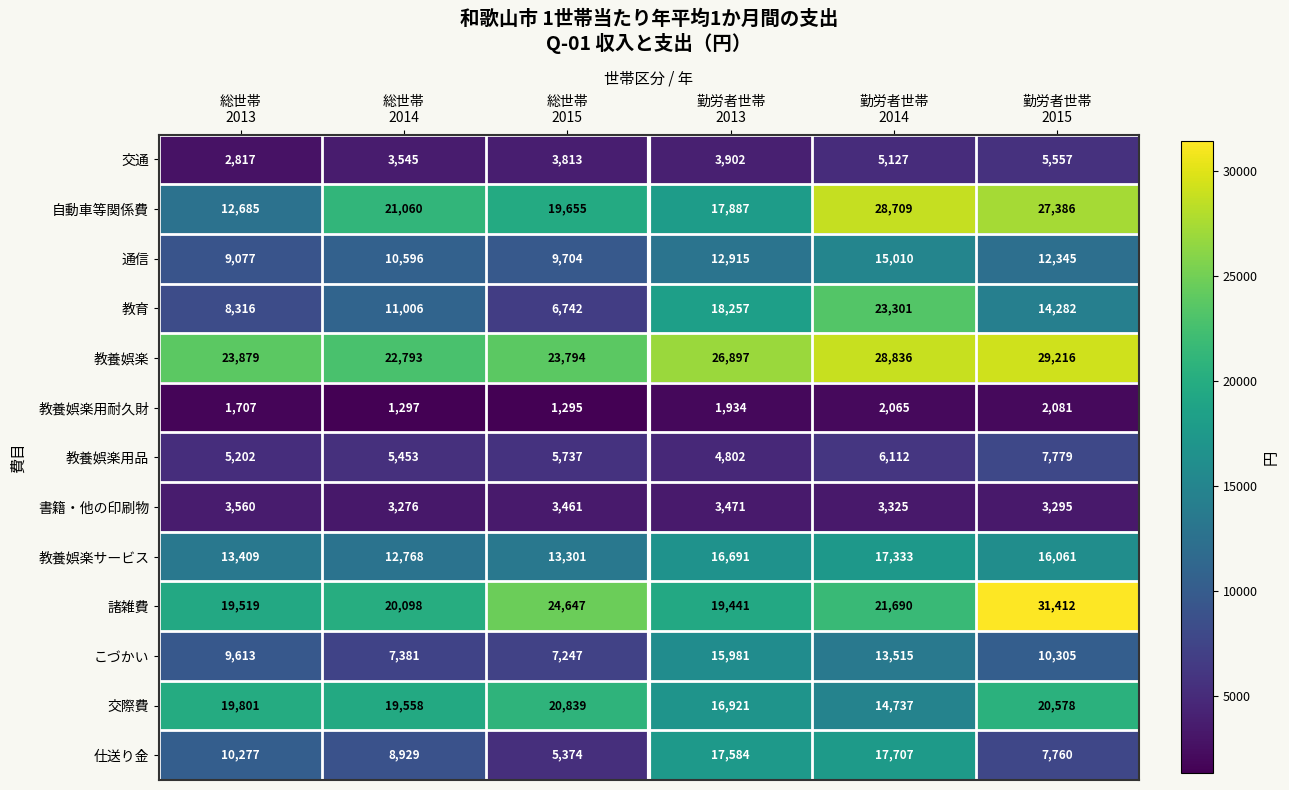

Which series has the widest spread of values?

教育